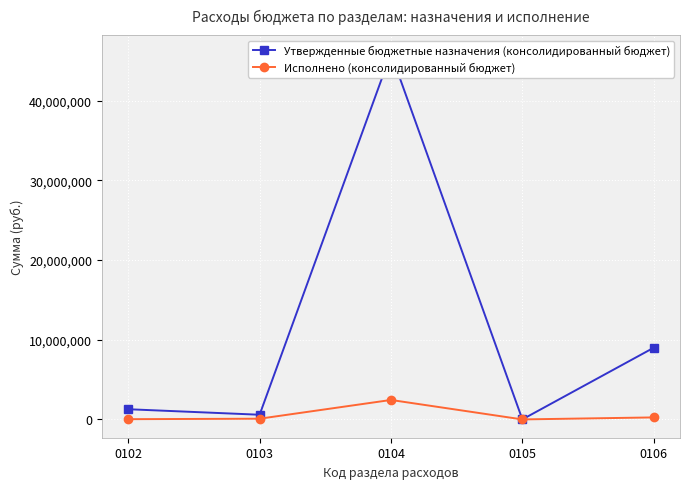

Reading left to right, what are all the values shown in this chart?

Утвержденные бюджетные назначения (консолидированный бюджет): 0102=1279745.0	0103=587601.0	0104=45957350.0	0105=4400.0	0106=9002208.0
Исполнено (консолидированный бюджет): 0102=30683.2	0103=89998.4	0104=2443716.3	0105=0.0	0106=252757.6